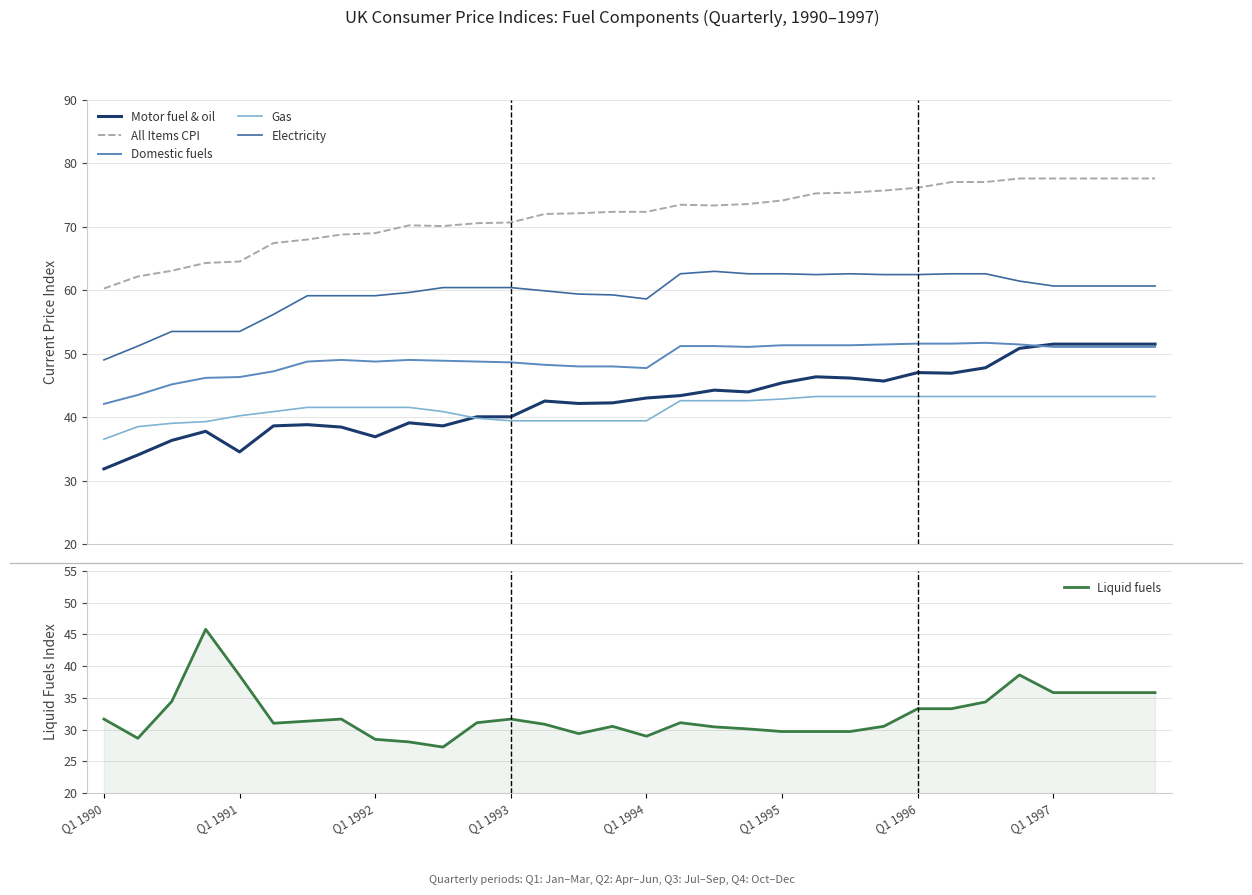

What is the difference between the maximum and minimum values in the Domestic fuels series?

9.6